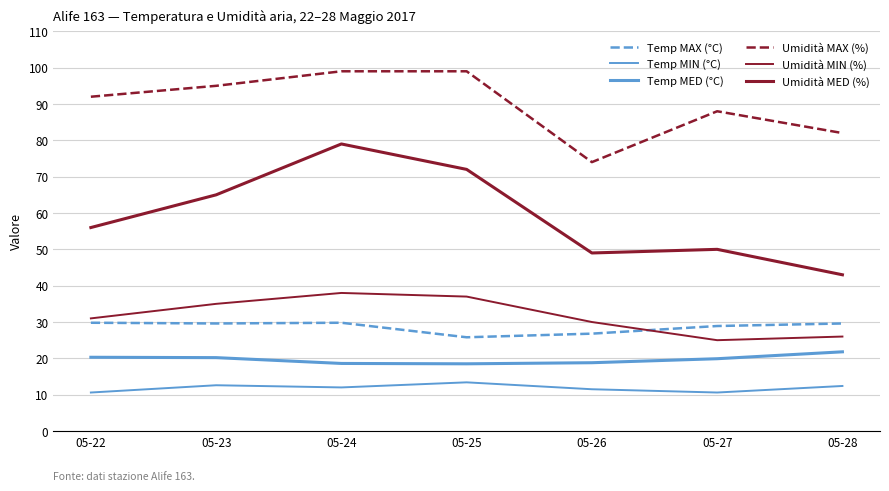

What is the total value across all series at 05-24?

276.4